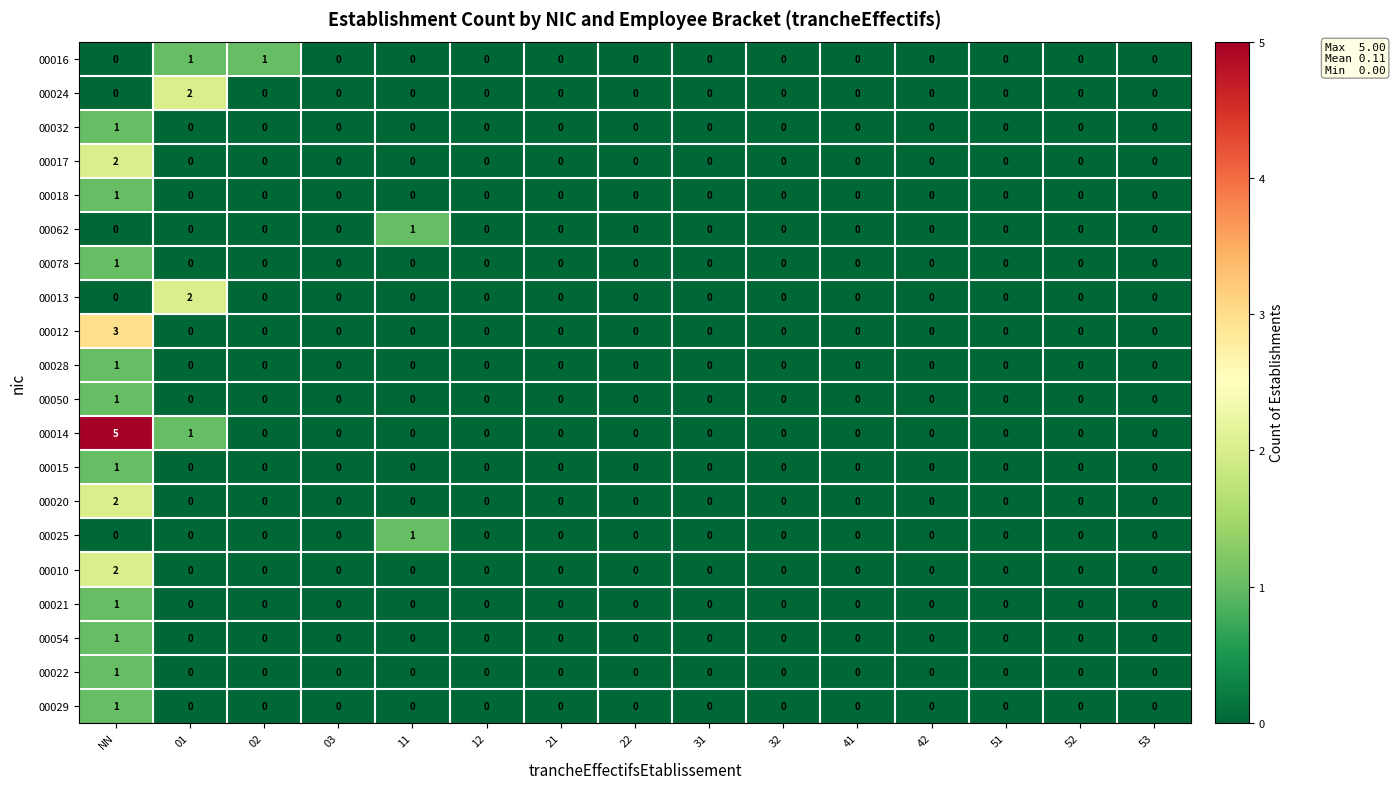

How many values in the 00021 series exceed 0?

1